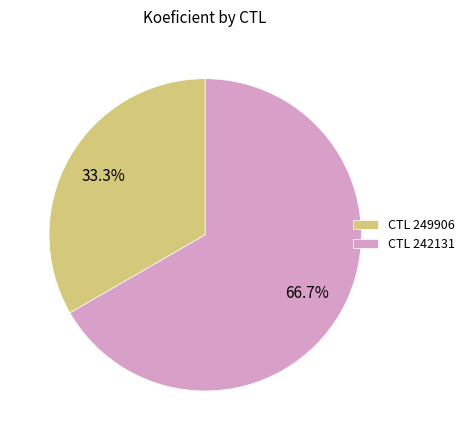

Is there a majority slice in this chart?

Yes